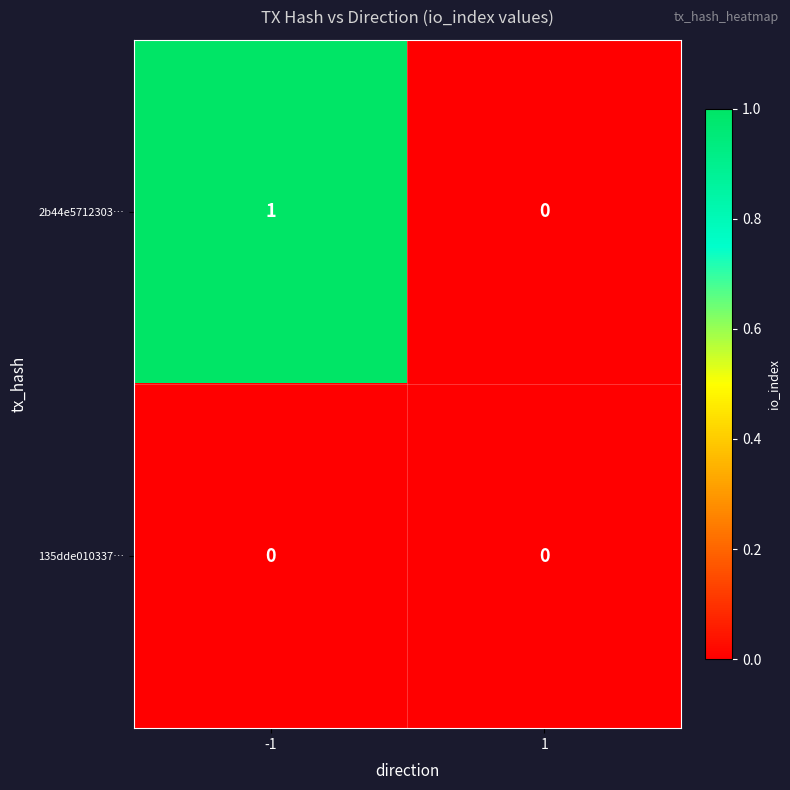

The value of 135dde010337… at -1 is 0. True or false?

True